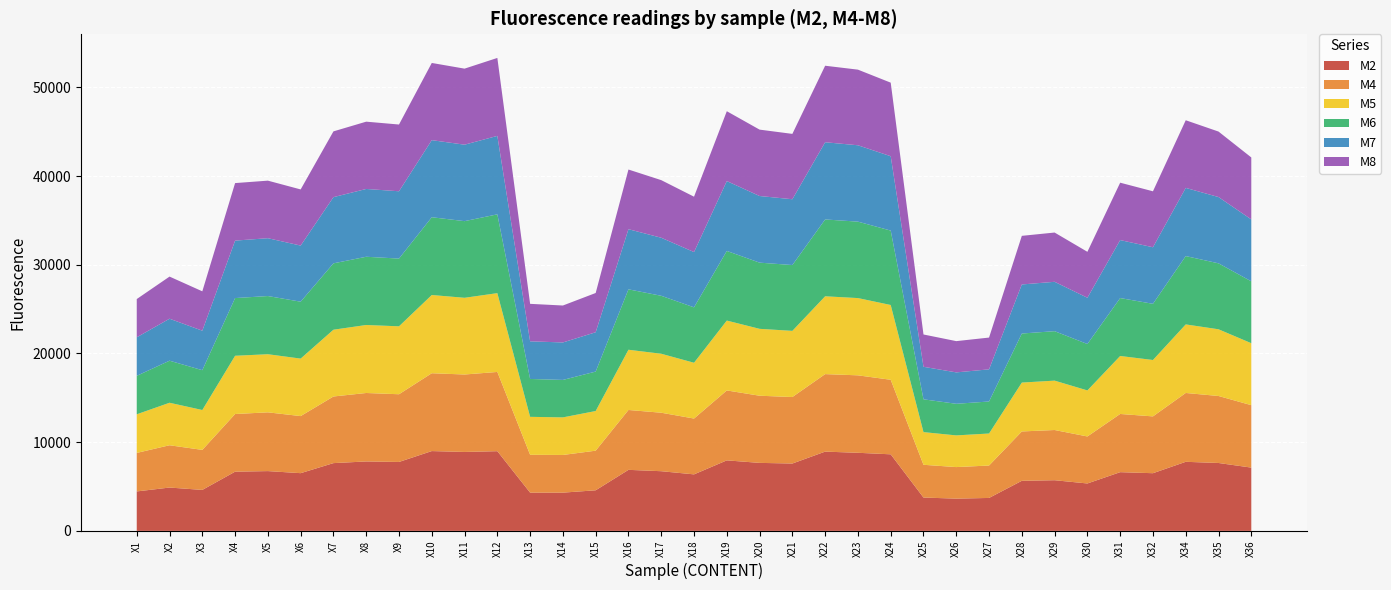

Reading right to left, list all the values displayed in this chart.

M2: X36=7133	X35=7654	X34=7786	X32=6502	X31=6618	X30=5344	X29=5710	X28=5645	X27=3713	X26=3635	X25=3758	X24=8630	X23=8803	X22=8935	X21=7593	X20=7665	X19=7949	X18=6370	X17=6727	X16=6880	X15=4576	X14=4310	X13=4312	X12=8984	X11=8898	X10=8996	X9=7770	X8=7827	X7=7639	X6=6506	X5=6739	X4=6673	X3=4618	X2=4885	X1=4447
M4: X36=7038	X35=7552	X34=7761	X32=6405	X31=6562	X30=5300	X29=5661	X28=5564	X27=3654	X26=3557	X25=3693	X24=8405	X23=8732	X22=8738	X21=7496	X20=7571	X19=7883	X18=6294	X17=6593	X16=6749	X15=4466	X14=4248	X13=4265	X12=8933	X11=8731	X10=8776	X9=7633	X8=7717	X7=7511	X6=6435	X5=6624	X4=6501	X3=4512	X2=4768	X1=4342
M5: X36=6986	X35=7521	X34=7728	X32=6358	X31=6536	X30=5190	X29=5567	X28=5510	X27=3610	X26=3572	X25=3683	X24=8430	X23=8709	X22=8773	X21=7460	X20=7541	X19=7877	X18=6289	X17=6648	X16=6791	X15=4471	X14=4237	X13=4280	X12=8884	X11=8647	X10=8818	X9=7658	X8=7666	X7=7528	X6=6481	X5=6552	X4=6566	X3=4496	X2=4791	X1=4353
M6: X36=6975	X35=7434	X34=7705	X32=6333	X31=6531	X30=5232	X29=5575	X28=5530	X27=3609	X26=3562	X25=3698	X24=8389	X23=8617	X22=8661	X21=7420	X20=7461	X19=7850	X18=6247	X17=6534	X16=6810	X15=4446	X14=4222	X13=4270	X12=8884	X11=8641	X10=8768	X9=7636	X8=7692	X7=7482	X6=6415	X5=6559	X4=6505	X3=4489	X2=4741	X1=4338
M7: X36=6979	X35=7473	X34=7685	X32=6376	X31=6536	X30=5214	X29=5566	X28=5530	X27=3624	X26=3541	X25=3665	X24=8382	X23=8609	X22=8705	X21=7417	X20=7512	X19=7875	X18=6231	X17=6543	X16=6780	X15=4434	X14=4225	X13=4242	X12=8842	X11=8619	X10=8689	X9=7588	X8=7644	X7=7461	X6=6325	X5=6520	X4=6477	X3=4452	X2=4732	X1=4342
M8: X36=6987	X35=7382	X34=7626	X32=6308	X31=6469	X30=5179	X29=5553	X28=5481	X27=3582	X26=3524	X25=3643	X24=8293	X23=8526	X22=8625	X21=7368	X20=7484	X19=7875	X18=6242	X17=6495	X16=6726	X15=4424	X14=4164	X13=4225	X12=8789	X11=8573	X10=8703	X9=7524	X8=7585	X7=7415	X6=6330	X5=6488	X4=6485	X3=4439	X2=4750	X1=4312